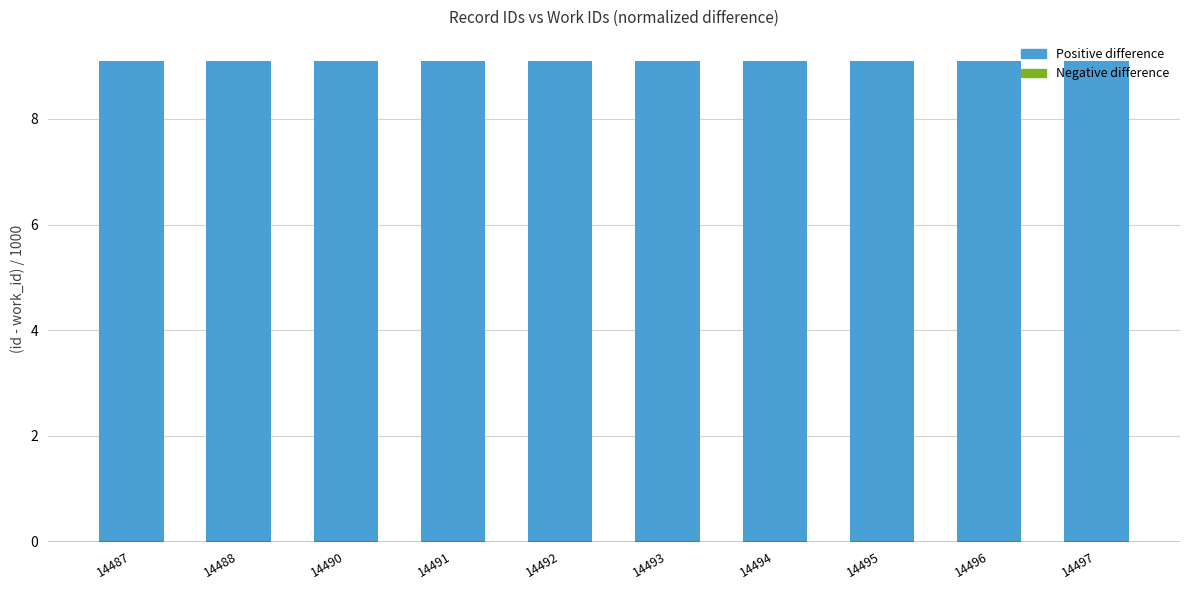

The value at 14496 is 4.3. True or false?

False